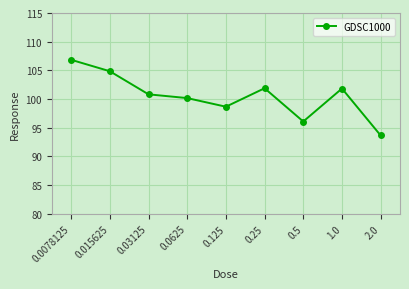

The chart shows a value of 143.8 at 0.25. True or false?

False